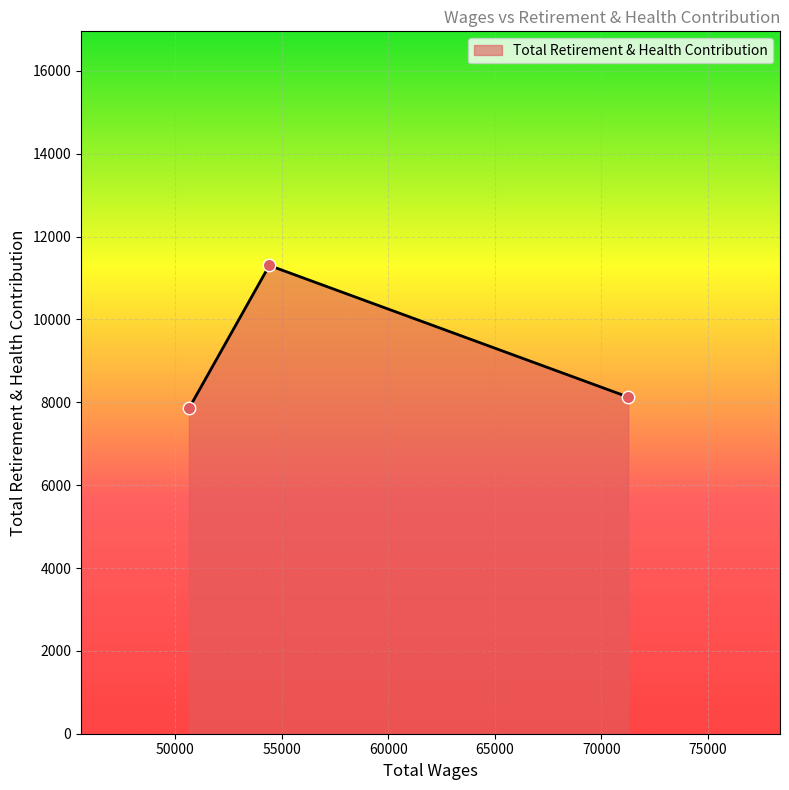

What is the difference between the maximum and minimum values?

3451